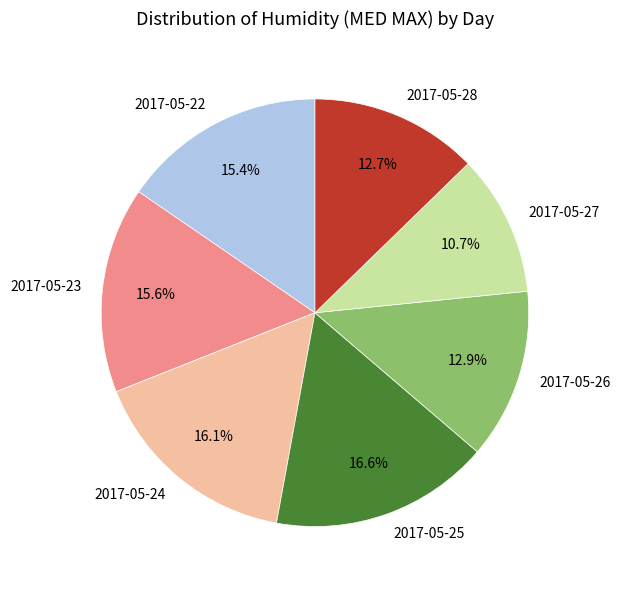

Is it true that 2017-05-27 is 22% of the pie?

False